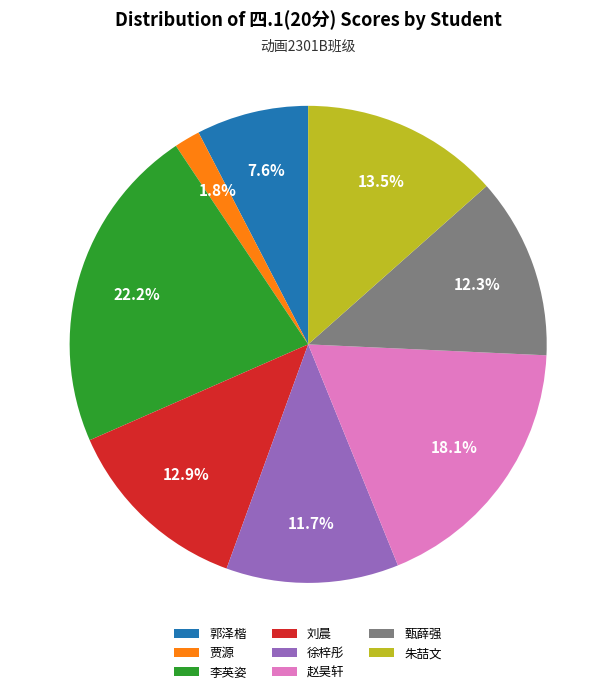

What portion of the pie excludes 李英姿?

77.8%